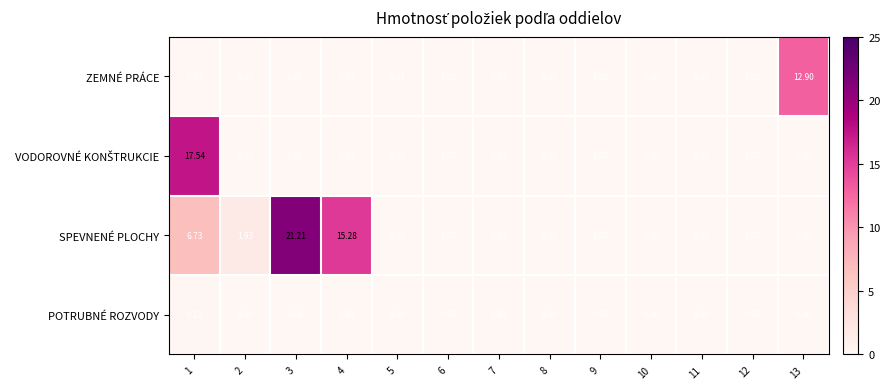

Which series has the largest total across all categories?

SPEVNENÉ PLOCHY